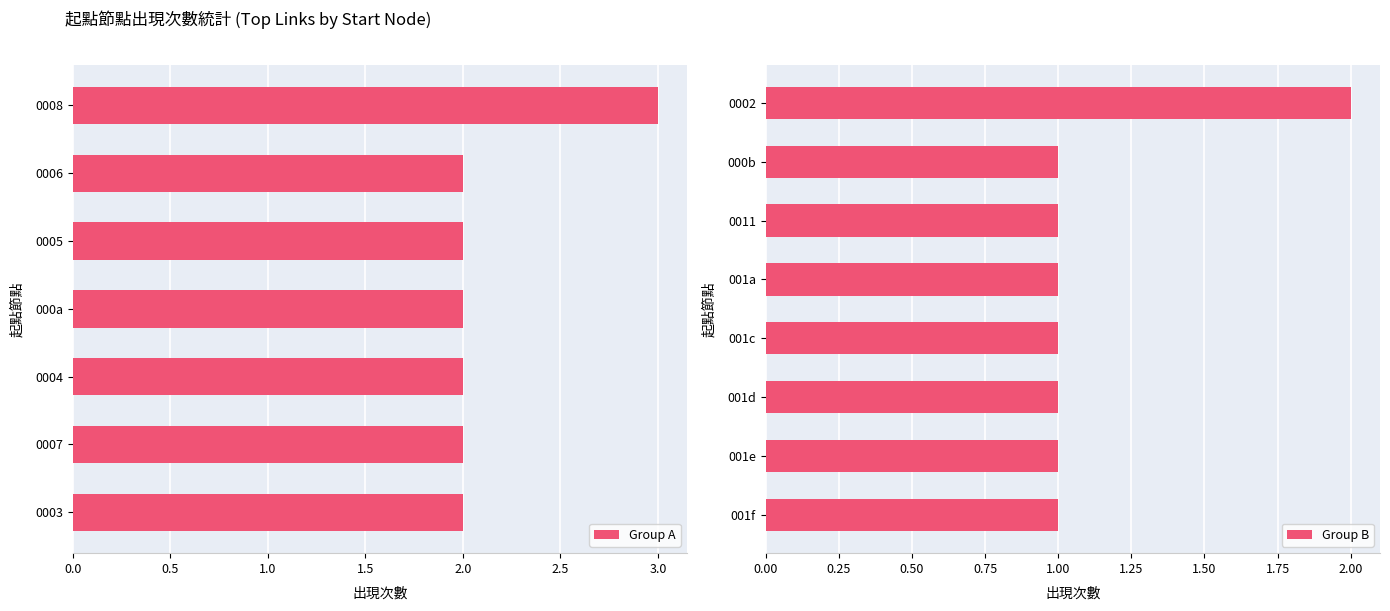

True or false: 旅行時間 has a value of -1 at 23.

False